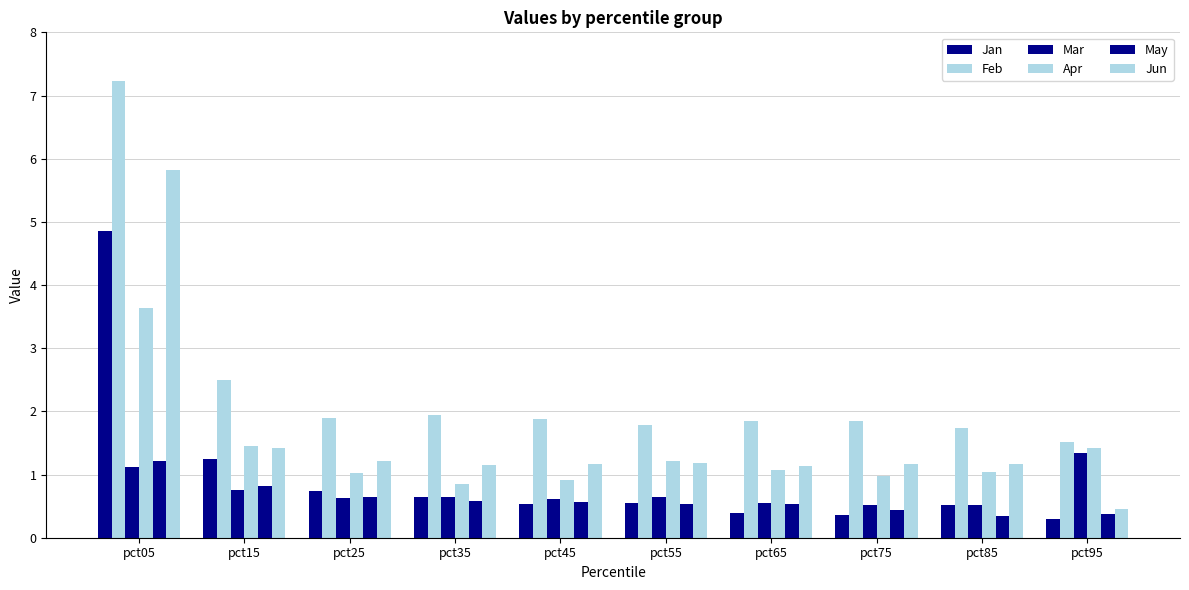

Reading left to right, transcribe all the data shown in this chart.

Jan: 4.9	1.2	0.7	0.6	0.5	0.5	0.4	0.4	0.5	0.3
Feb: 7.2	2.5	1.9	1.9	1.9	1.8	1.9	1.9	1.7	1.5
Mar: 1.1	0.8	0.6	0.6	0.6	0.6	0.5	0.5	0.5	1.3
Apr: 3.6	1.5	1.0	0.8	0.9	1.2	1.1	1.0	1.0	1.4
May: 1.2	0.8	0.6	0.6	0.6	0.5	0.5	0.4	0.3	0.4
Jun: 5.8	1.4	1.2	1.2	1.2	1.2	1.1	1.2	1.2	0.5